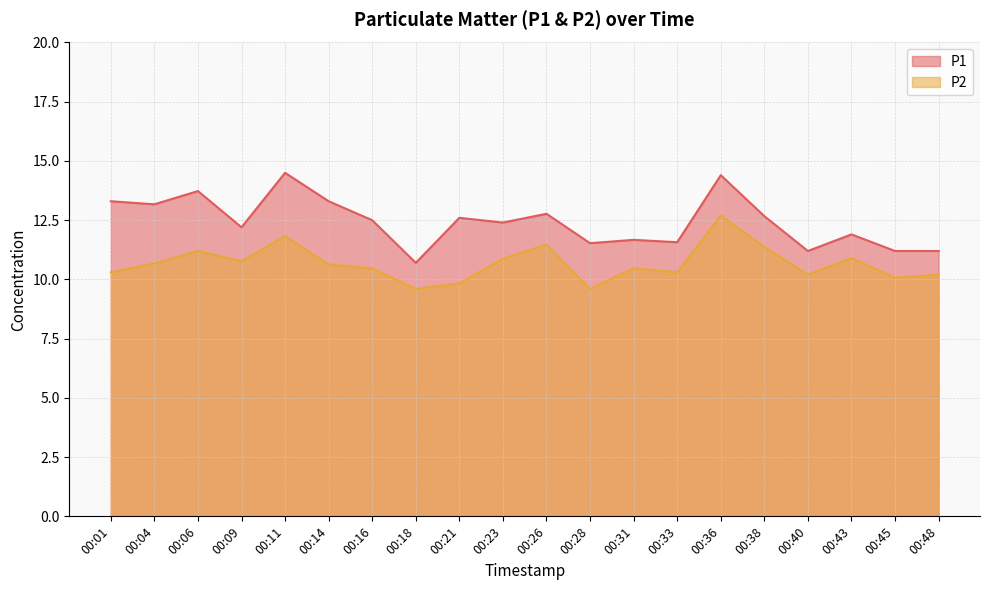

Reading left to right, list all the values displayed in this chart.

P1: 13.3	13.2	13.7	12.2	14.5	13.3	12.5	10.7	12.6	12.4	12.8	11.5	11.7	11.6	14.4	12.7	11.2	11.9	11.2	11.2
P2: 10.3	10.7	11.2	10.8	11.8	10.6	10.5	9.6	9.8	10.9	11.5	9.6	10.5	10.3	12.7	11.4	10.2	10.9	10.1	10.2